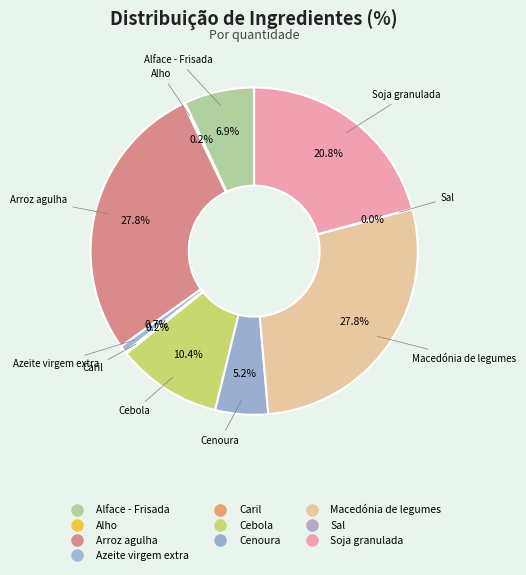

Between Cenoura and Soja granulada, which is larger?

Soja granulada